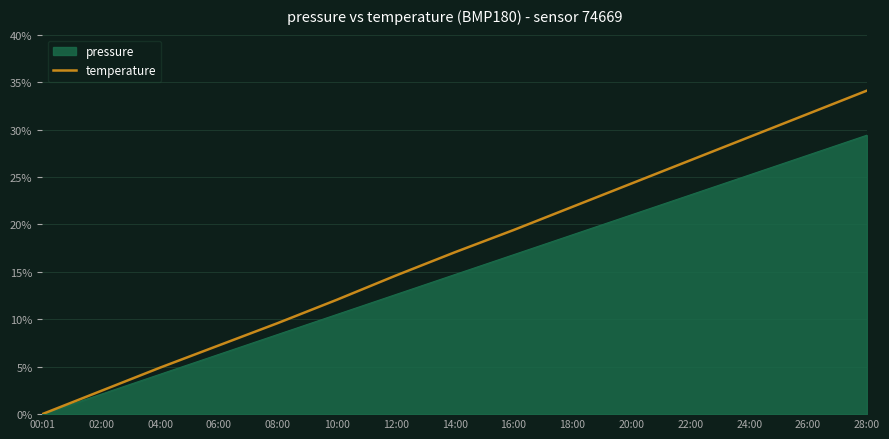

At which label does pressure first exceed 14?

14:00